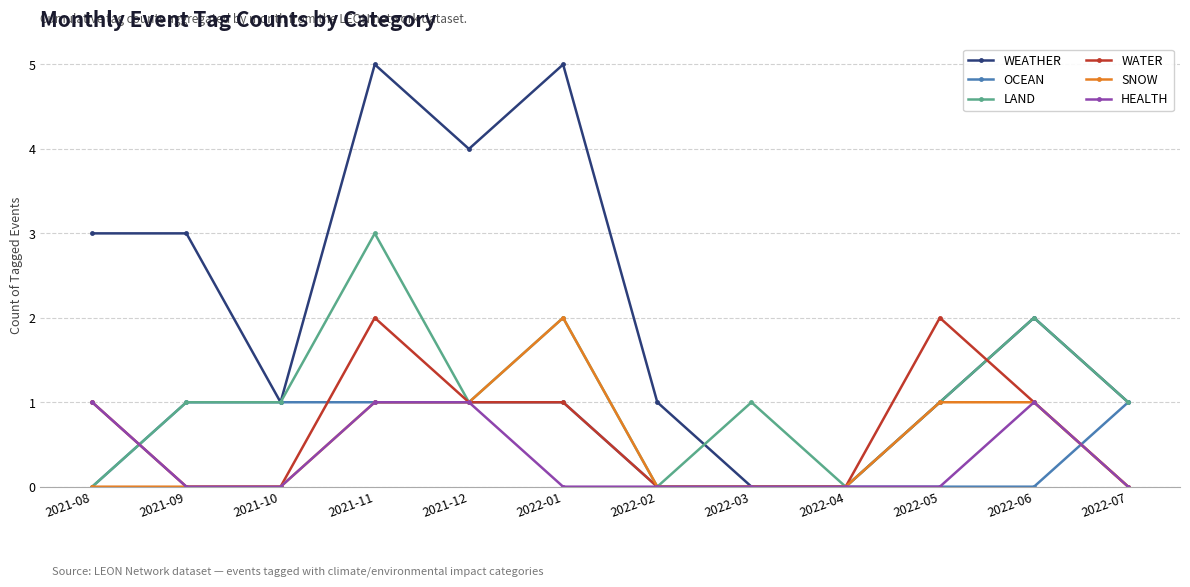

What are all the series names shown in the legend?

WEATHER, OCEAN, LAND, WATER, SNOW, HEALTH